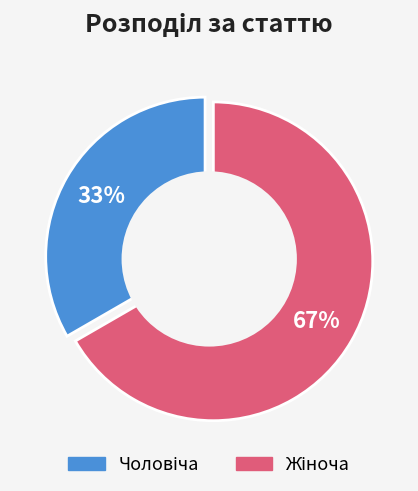

Which has a higher value, Чоловіча or Жіноча?

Жіноча